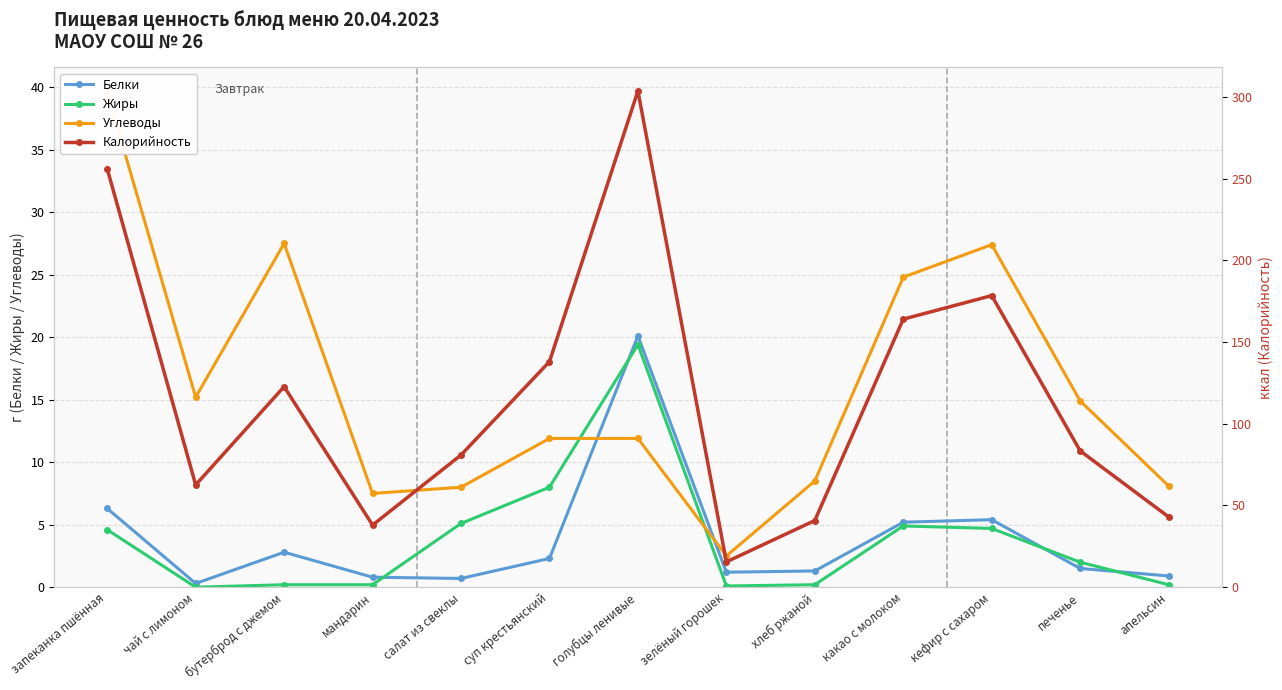

What is the difference between the Жиры values at мандарин and запеканка пшённая?

4.4